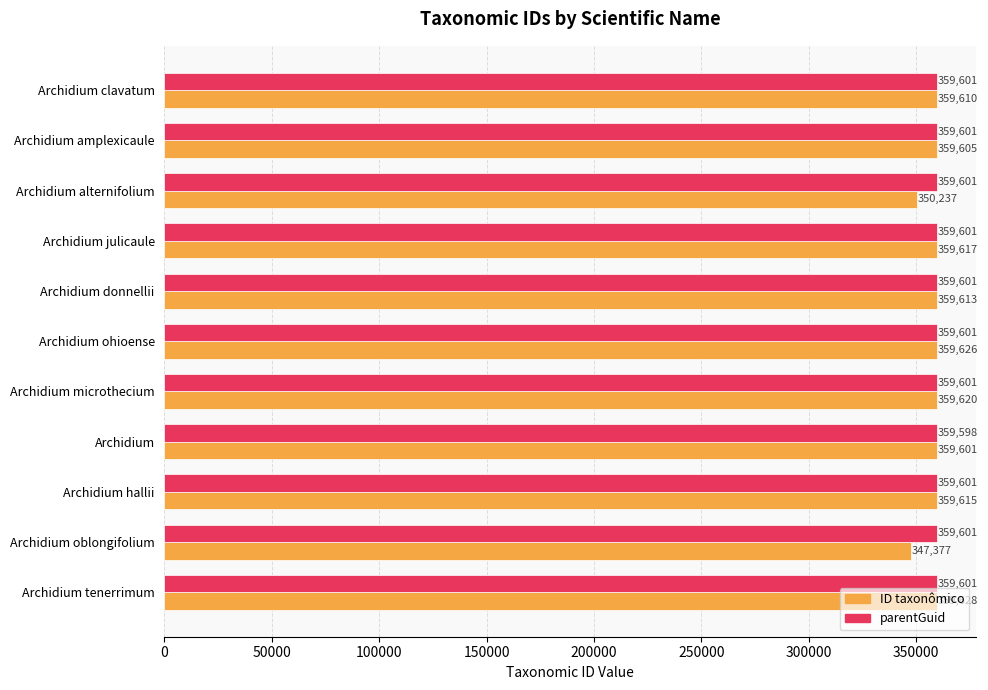

At which category does the chart reach its minimum across all series?

Archidium oblongifolium